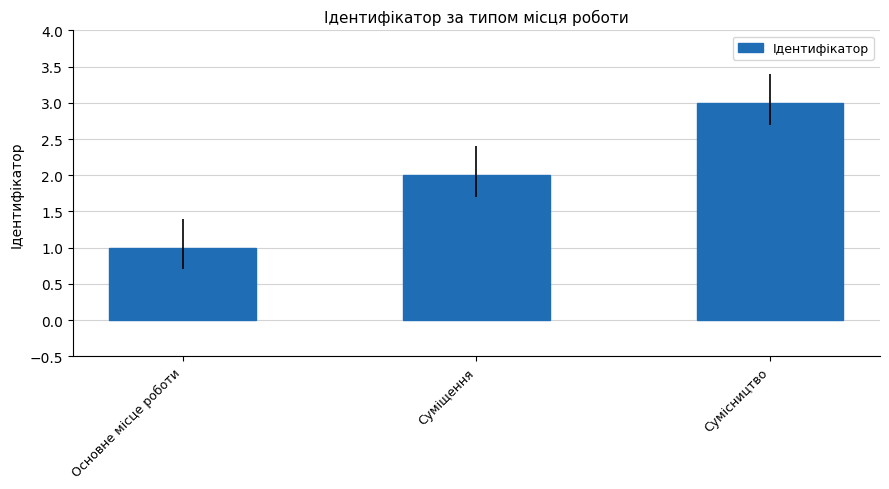

List the labels in order of value, largest first.

Сумісництво, Суміщення, Основне місце роботи